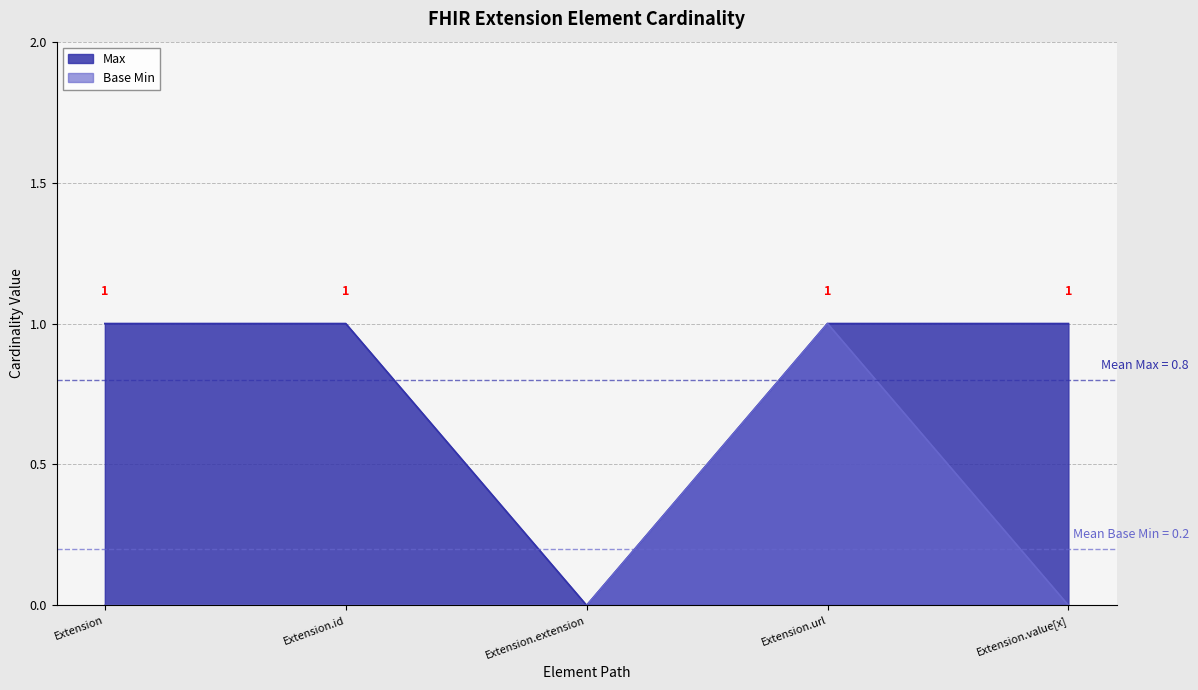

How many categories are shown in the chart?

5